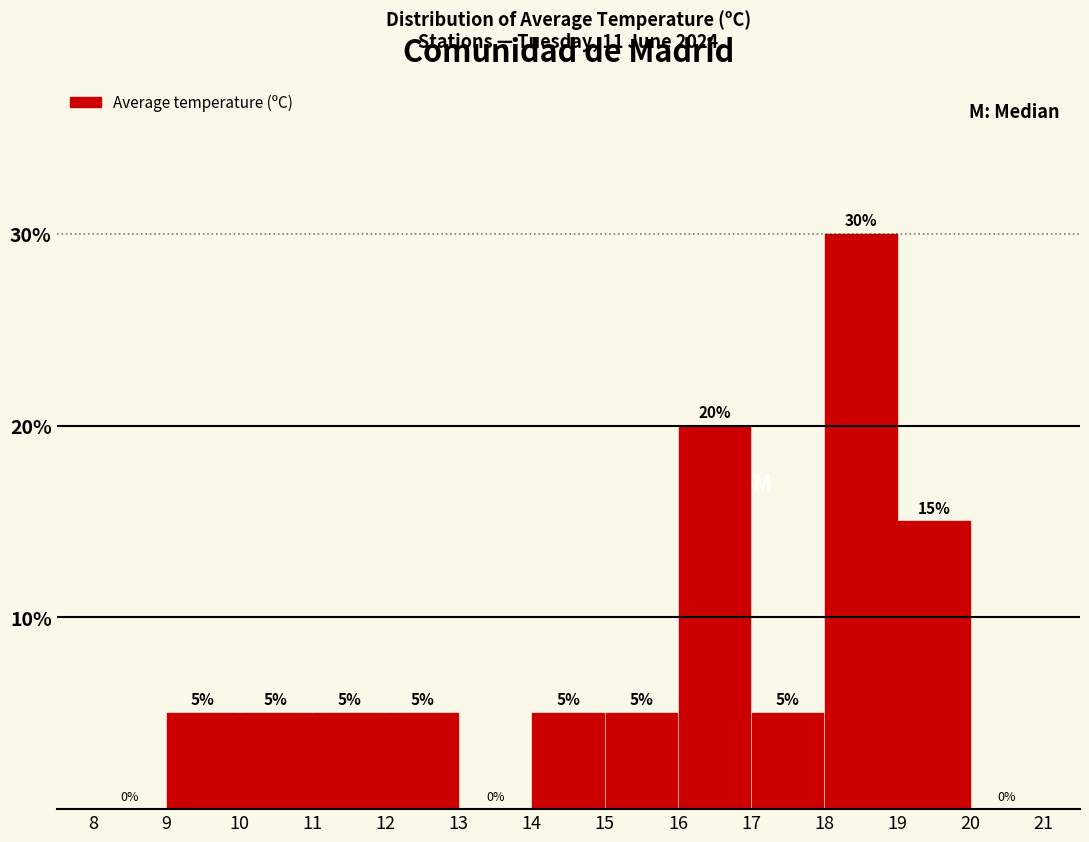

How tall is the bar that spans 17 to 18 on the x-axis?

5